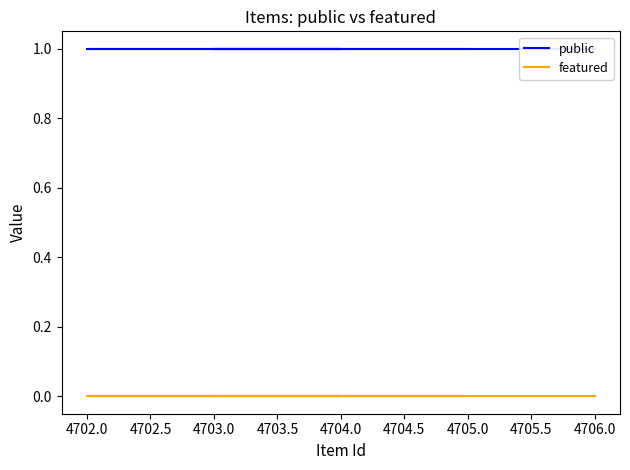

True or false: featured and public intersect in this chart.

False